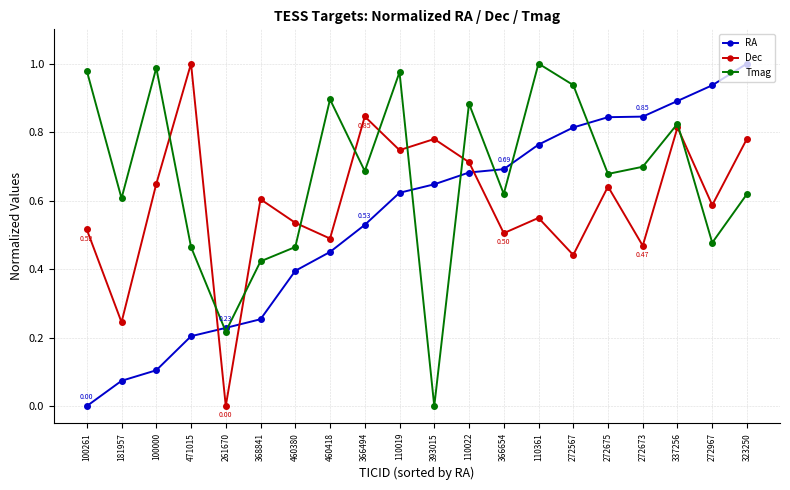

The value of Tmag at 368841 is 0.4. True or false?

True